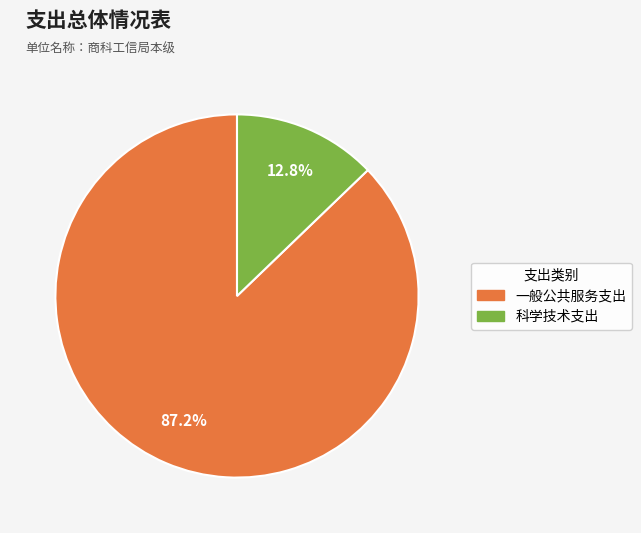

Rank the categories by value from highest to lowest.

一般公共服务支出, 科学技术支出